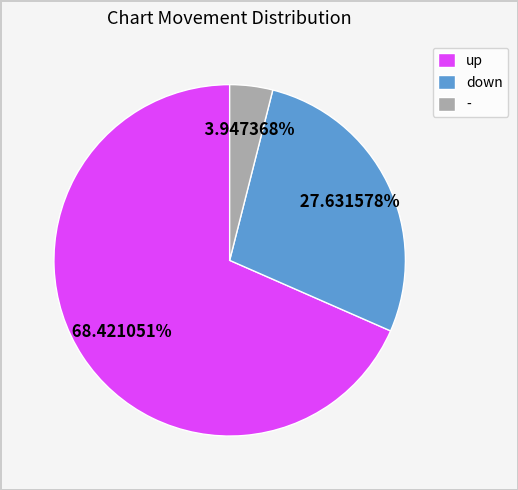

Rank the categories by value from lowest to highest.

-, down, up